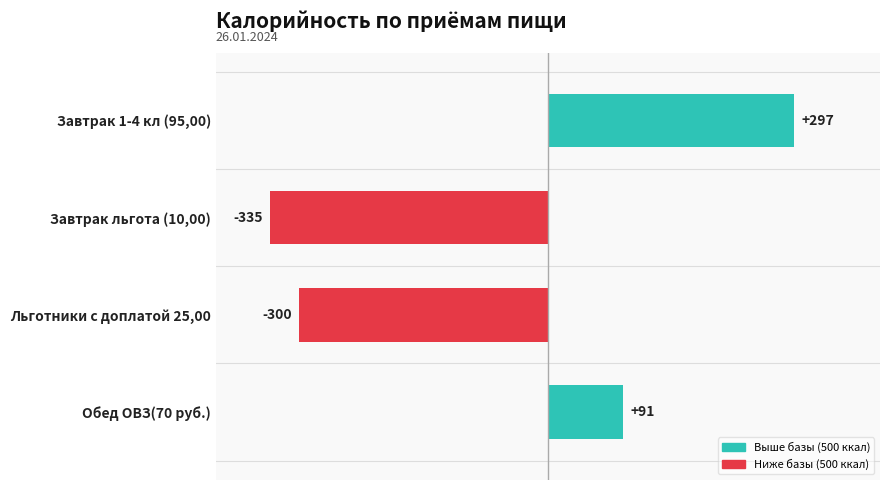

Reading top to bottom, transcribe all the data shown in this chart.

Завтрак 1-4 кл (95,00)=297	Завтрак льгота (10,00)=-335	Льготники с доплатой 25,00=-300	Обед ОВЗ(70 руб.)=91